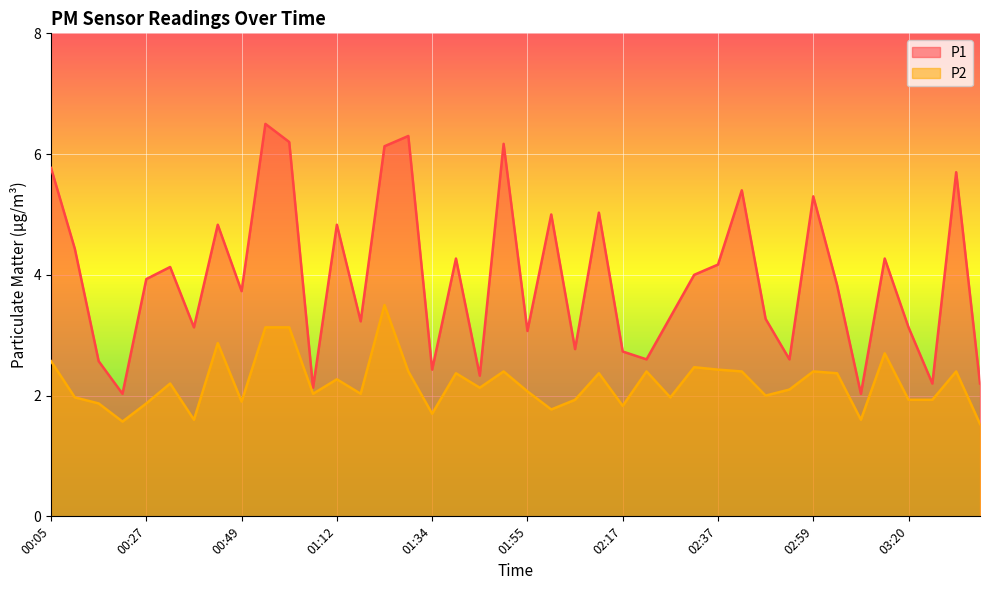

How many lines are shown in the chart?

2